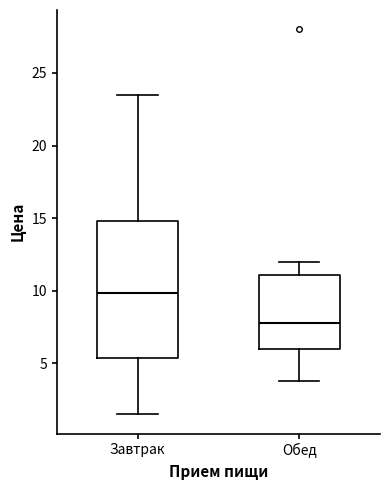

Reading left to right, read every box against the y-axis: the position of its median line, the range the box covers, and the ends of its whiskers. The values are not printed on the chart, so give them approximately, as read against the axis.

Завтрак: median 10.0, box 5.5 to 15.0, whiskers 1.5 to 23.5
Обед: median 8.0, box 6.0 to 11.0, whiskers 4.0 to 12.0